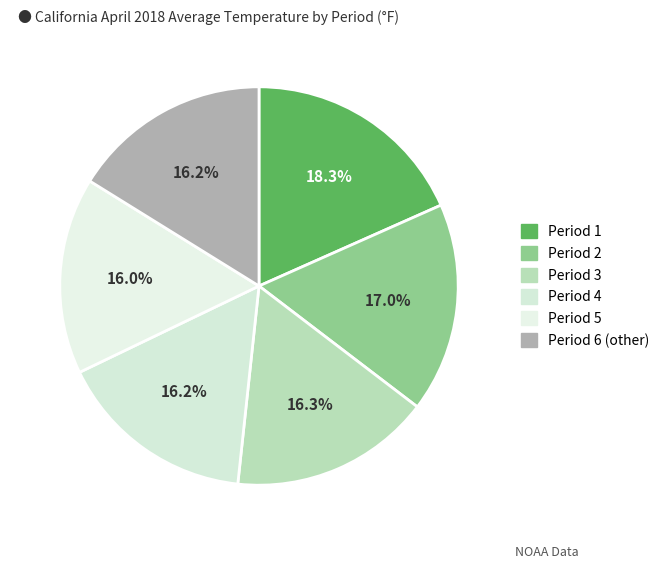

What percentage do Period 3 and Period 6 (other) together represent?

32.5%